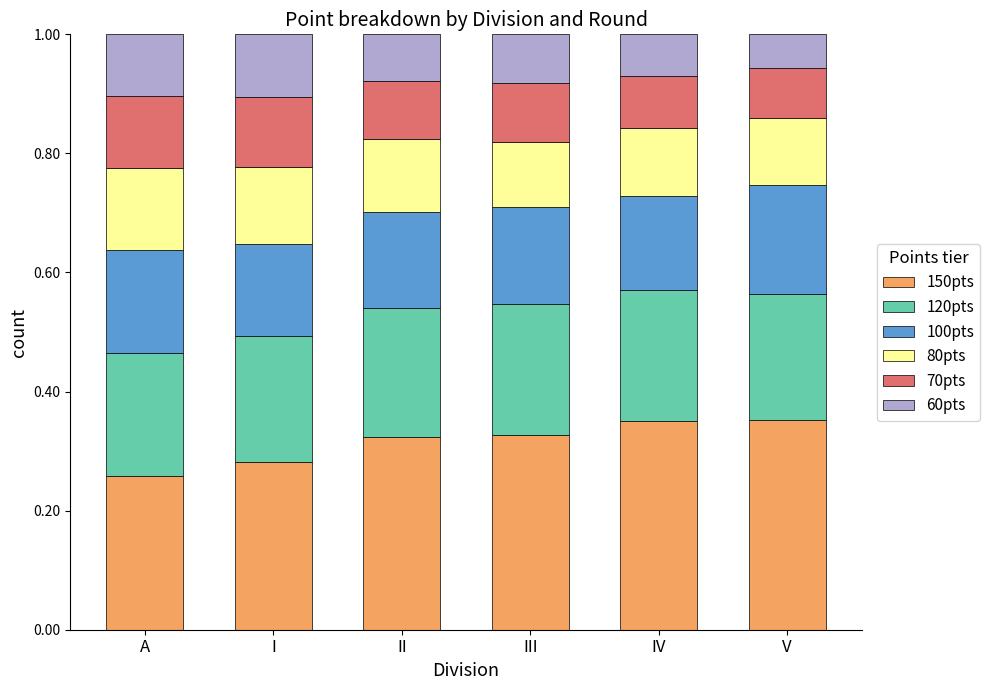

What is the total value across all series at V?

1.0